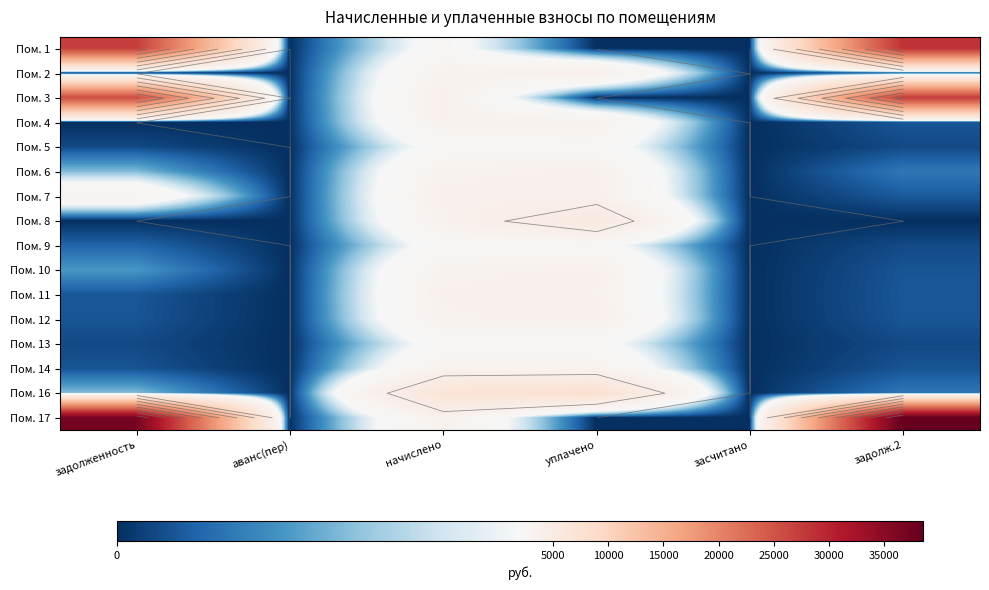

Count the number of data series in this chart.

16